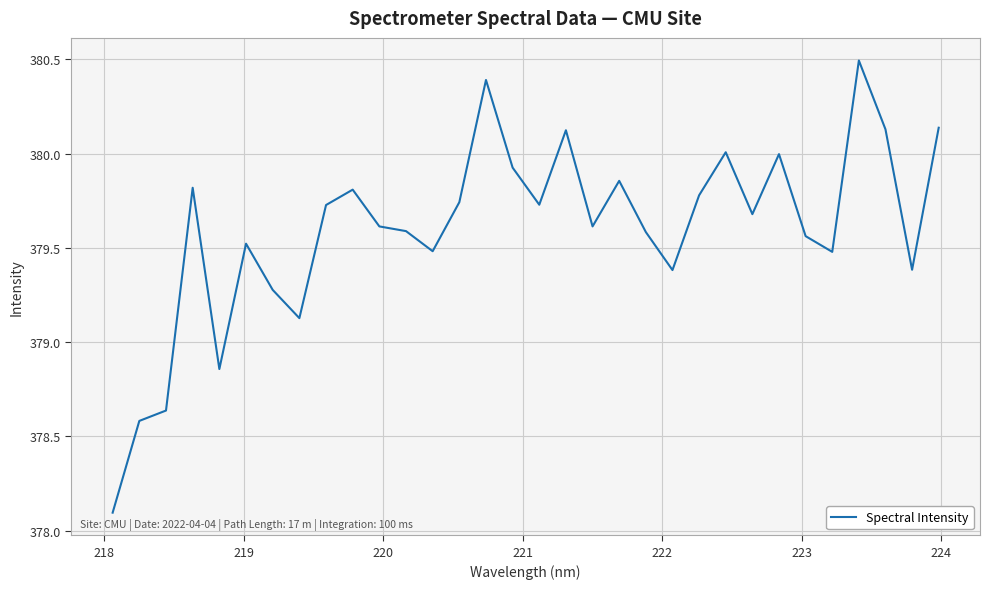

What is the greatest value displayed?

380.5